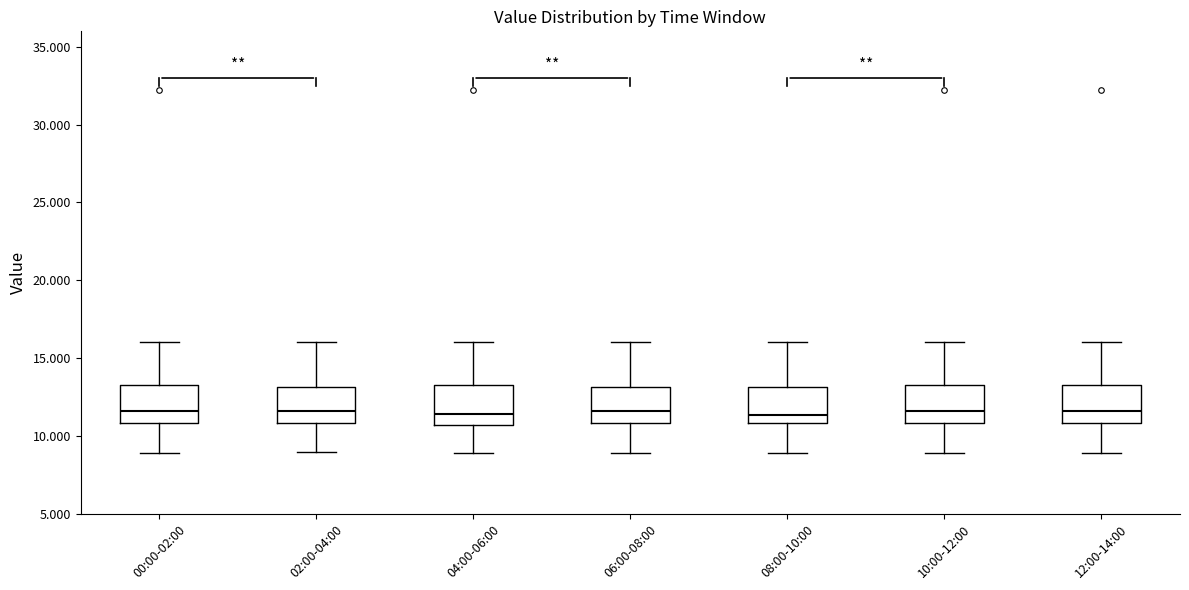

Reading left to right, read every box against the y-axis: the position of its median line, the range the box covers, and the ends of its whiskers. The values are not printed on the chart, so give them approximately, as read against the axis.

00:00-02:00: median 11.5, box 11.0 to 13.5, whiskers 9.0 to 16.0
02:00-04:00: median 11.5, box 11.0 to 13.0, whiskers 9.0 to 16.0
04:00-06:00: median 11.5, box 10.5 to 13.5, whiskers 9.0 to 16.0
06:00-08:00: median 11.5, box 11.0 to 13.0, whiskers 9.0 to 16.0
08:00-10:00: median 11.5, box 11.0 to 13.0, whiskers 9.0 to 16.0
10:00-12:00: median 11.5, box 11.0 to 13.5, whiskers 9.0 to 16.0
12:00-14:00: median 11.5, box 11.0 to 13.5, whiskers 9.0 to 16.0